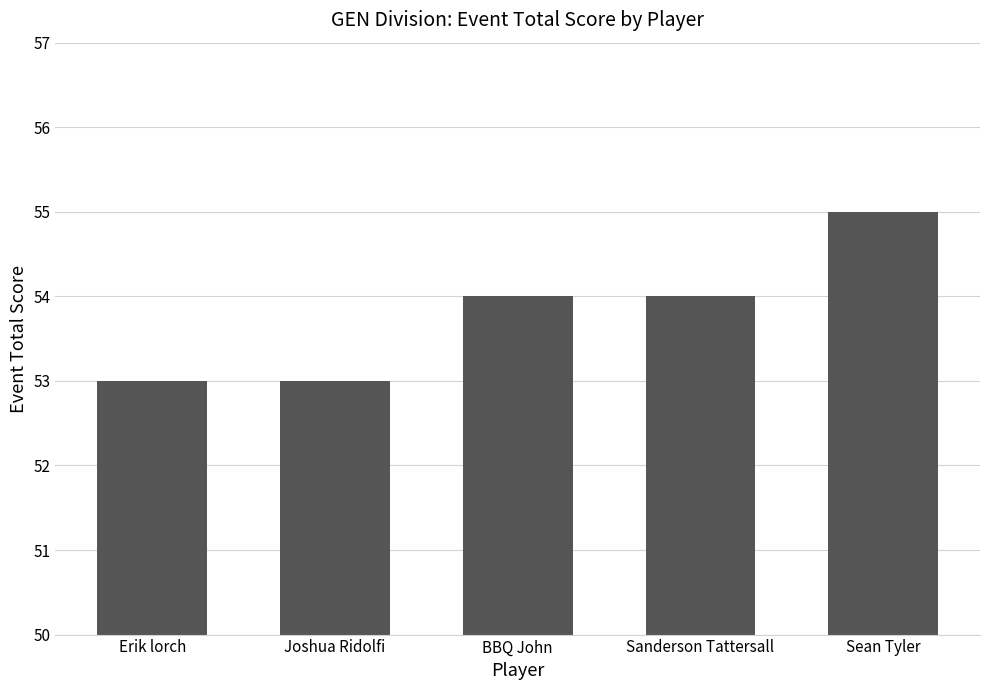

Which label corresponds to the largest value in the chart?

Sean Tyler